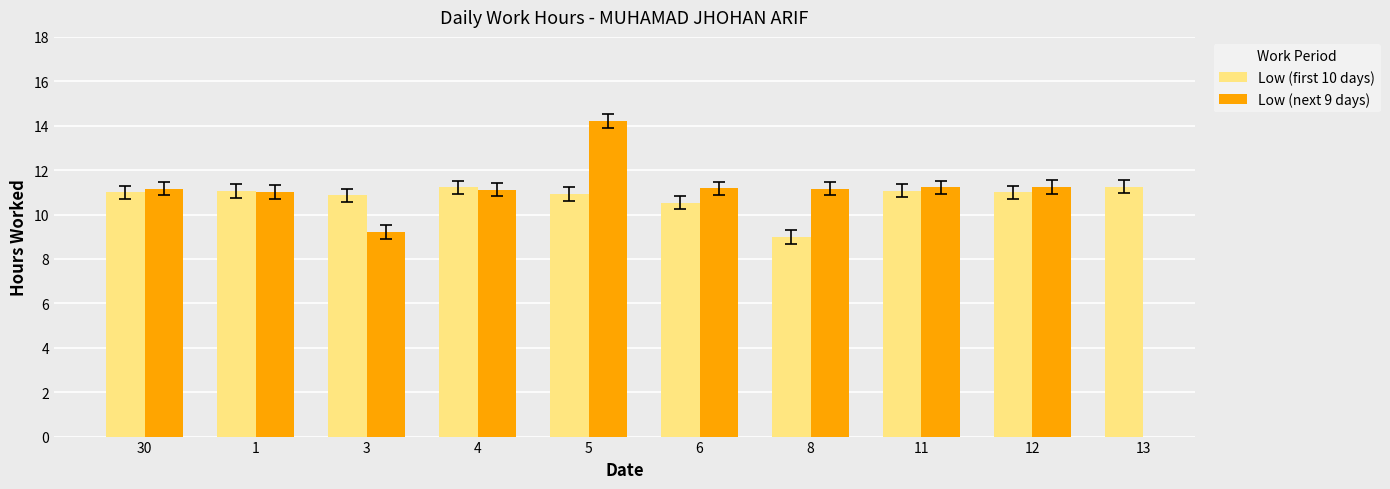

What is the difference between the maximum and second lowest values in the Low (first 10 days) series?

0.7